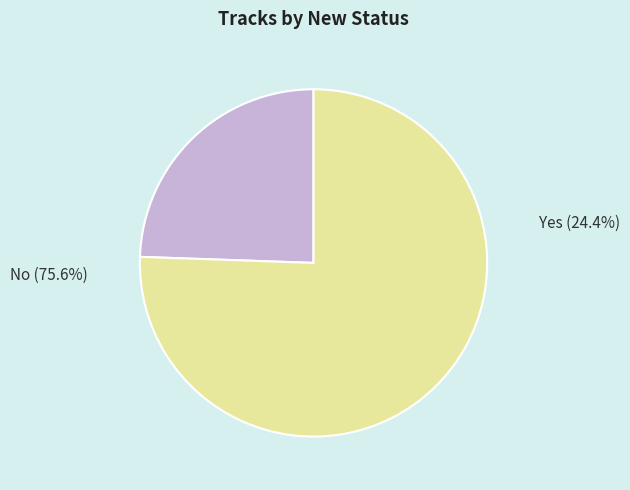

Does any single category account for the majority?

Yes